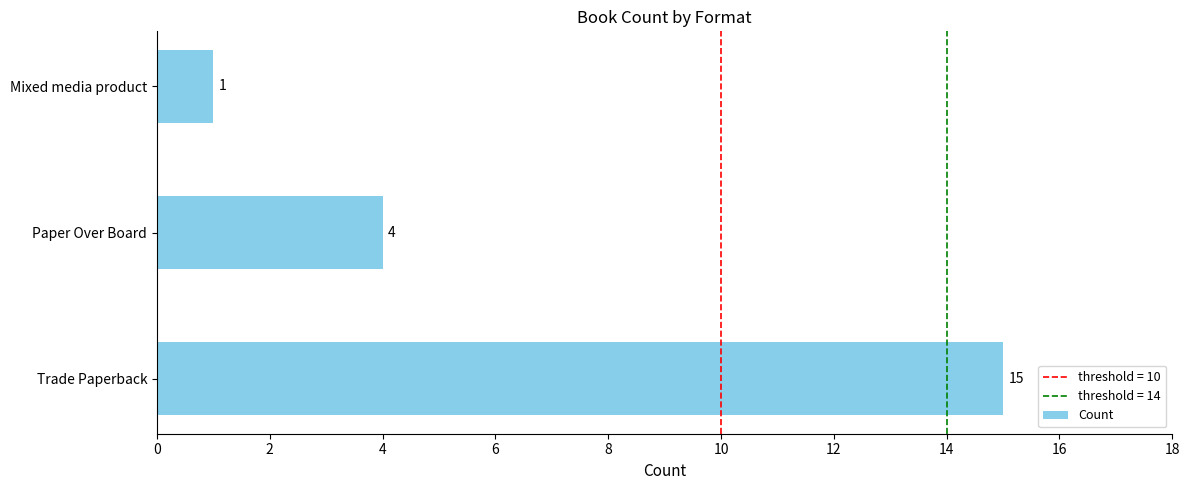

What is the minimum value shown in the chart?

1